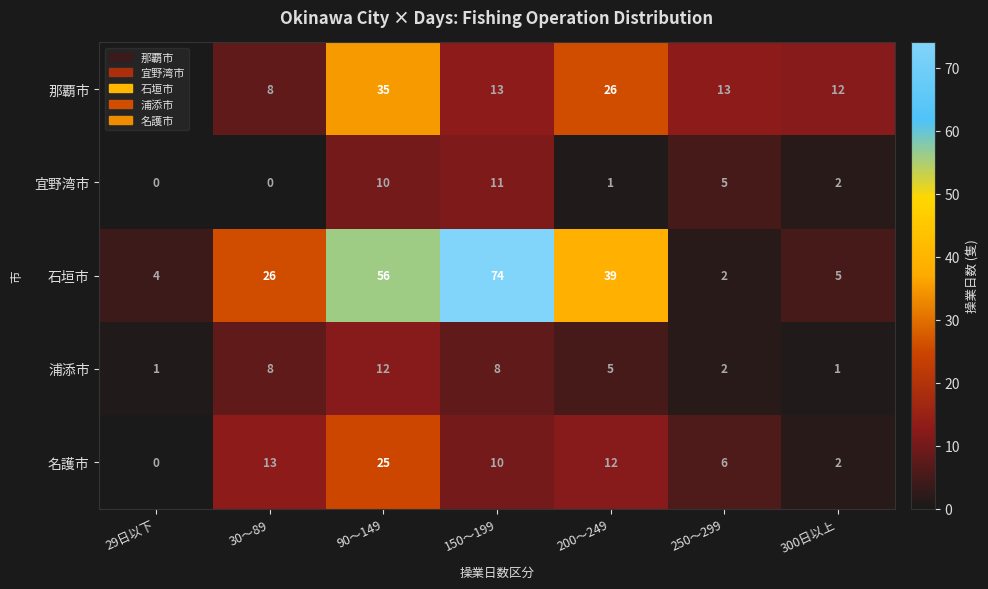

Count the number of data series in this chart.

5